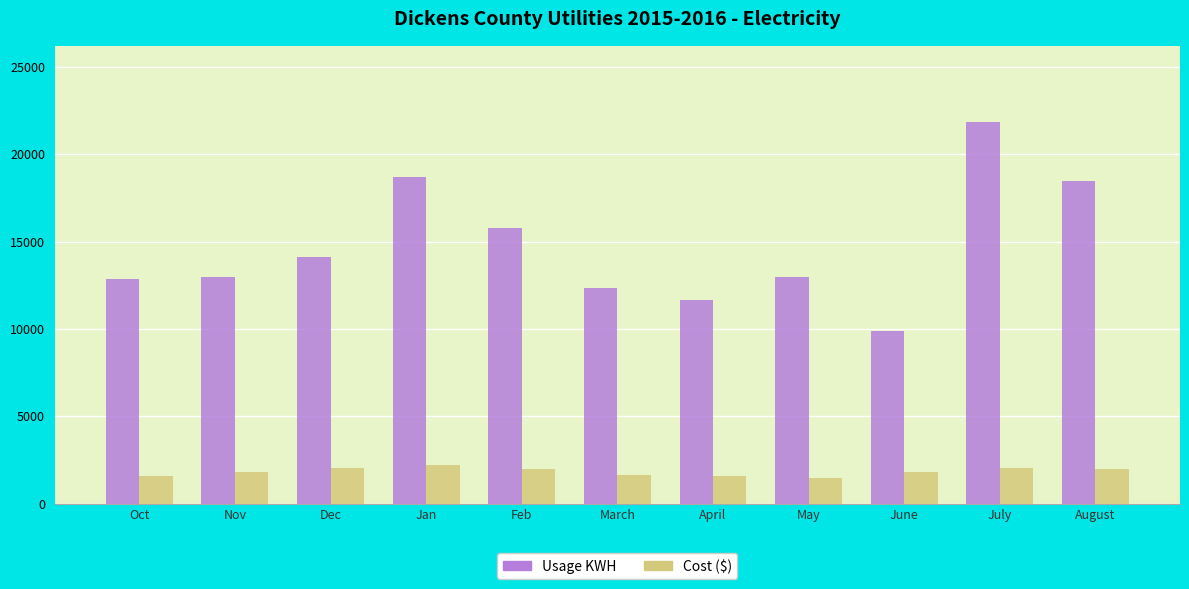

What are all the series names shown in the legend?

Usage KWH, Cost ($)